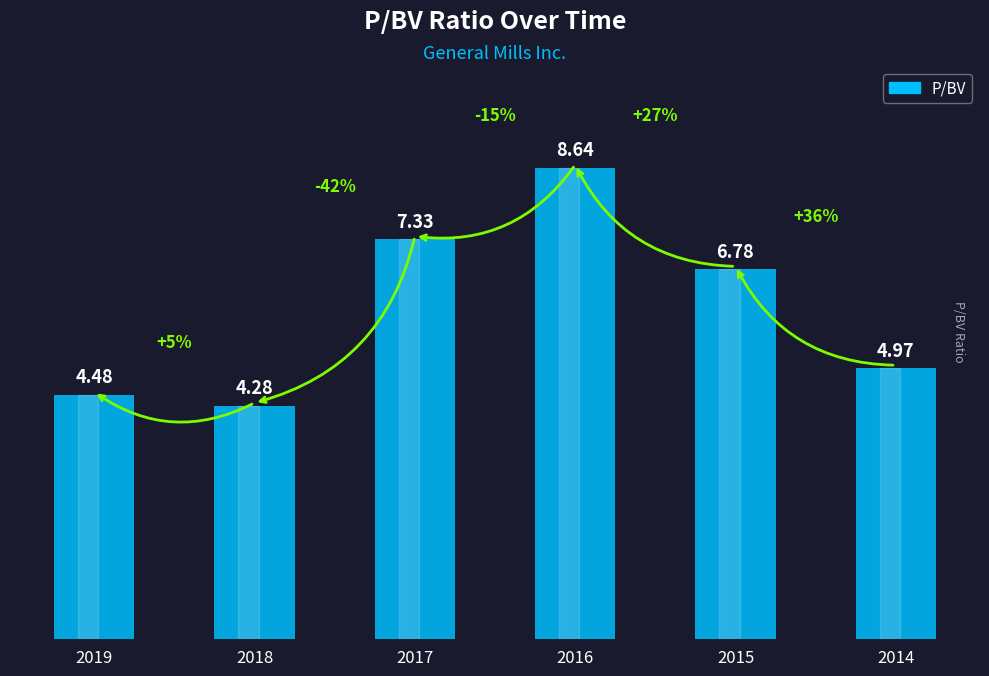

What is the difference between the maximum and second lowest values?

4.2